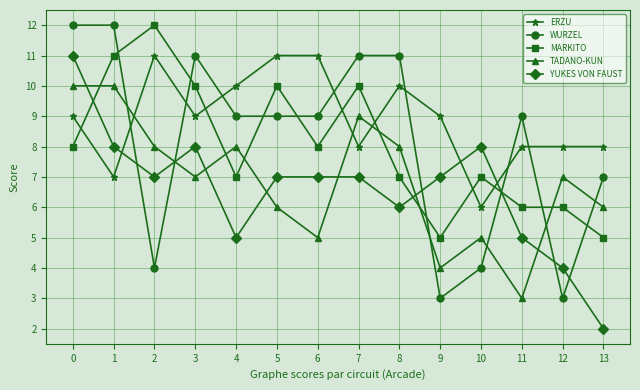

Count the number of data series in this chart.

5